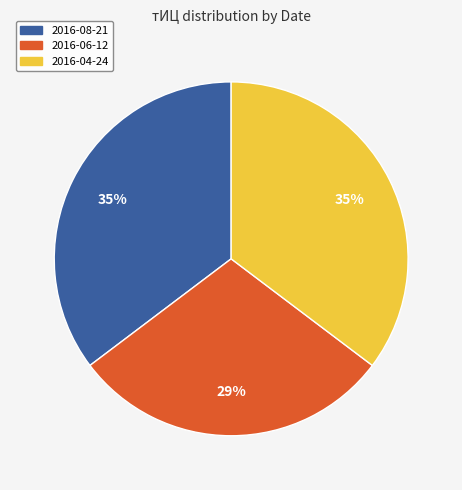

The 2016-04-24 slice represents 35% of the pie. True or false?

True